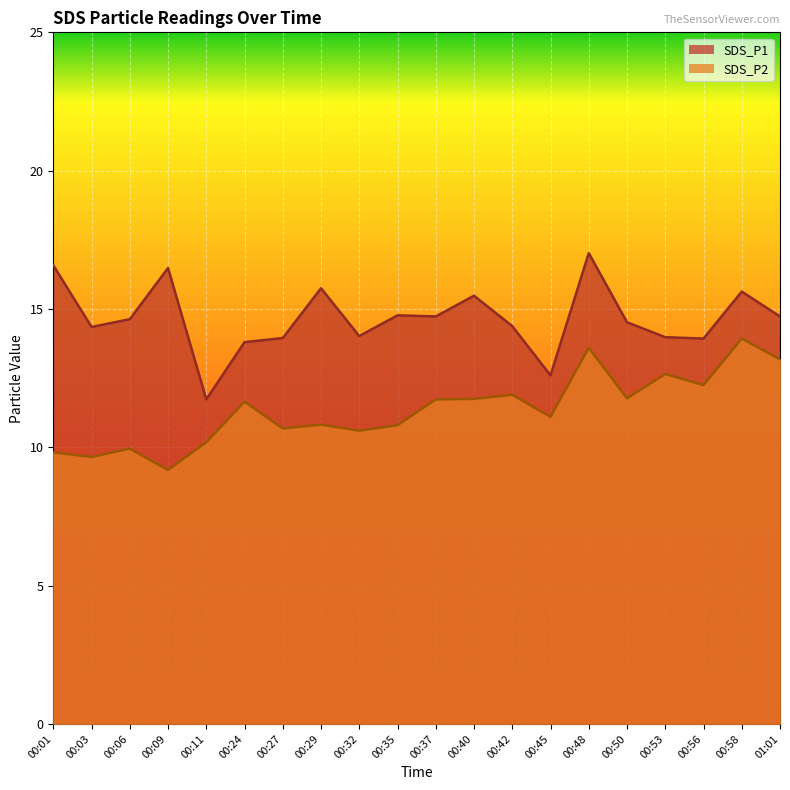

Between 00:24 and 00:42, which is larger?

00:42